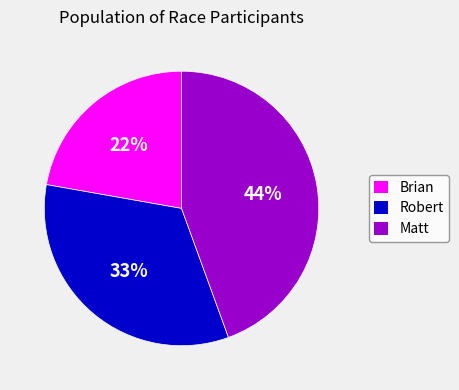

Do Robert and Brian together represent more than half of the pie?

Yes